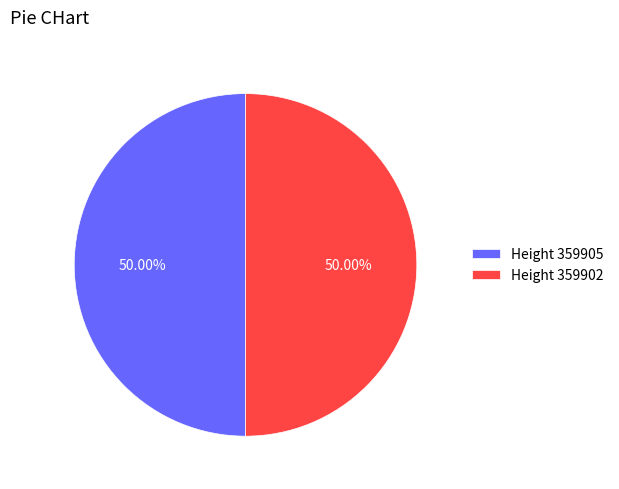

Do Height 359902 and Height 359905 together represent more than half of the pie?

Yes